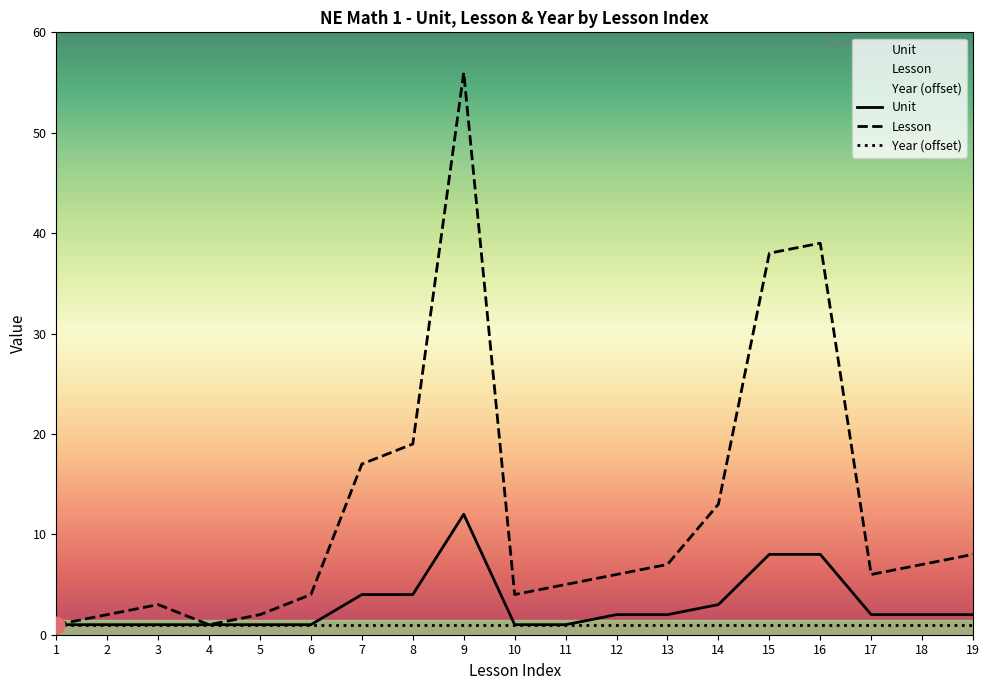

In Unit, how many points are higher than both neighbors (excluding endpoints)?

1